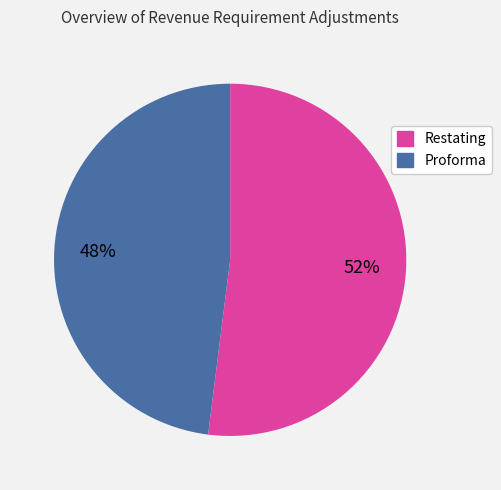

Does any single category account for the majority?

Yes